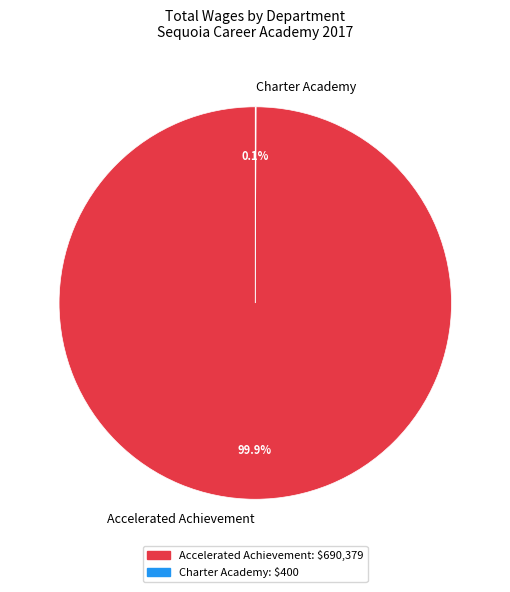

Does any single category account for the majority?

Yes